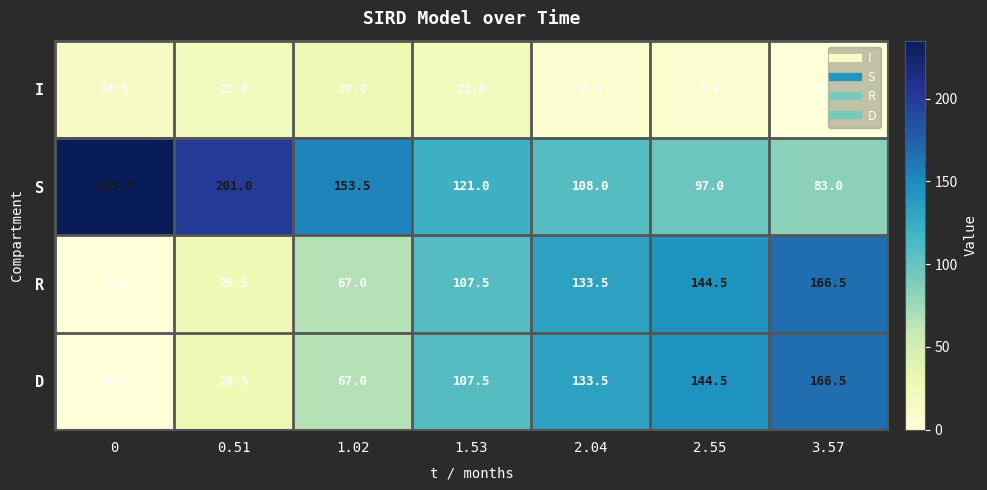

At how many categories does at least one series exceed 22?

7